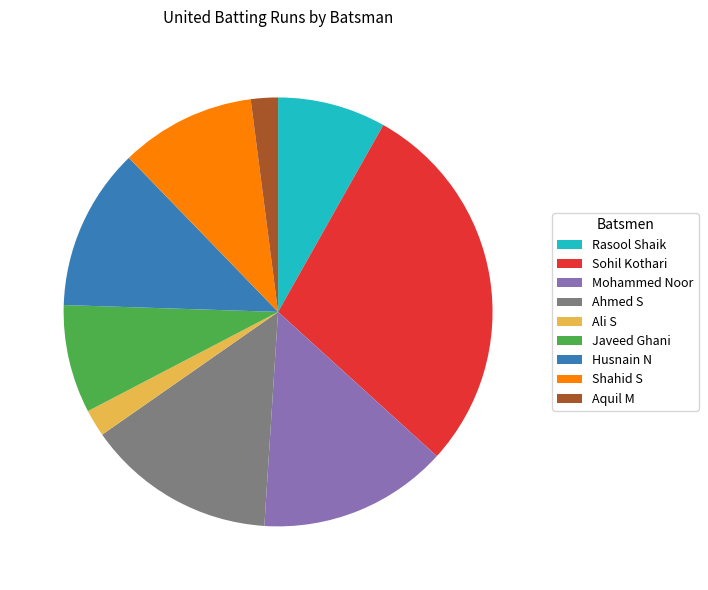

Between Mohammed Noor and Aquil M, which is larger?

Mohammed Noor